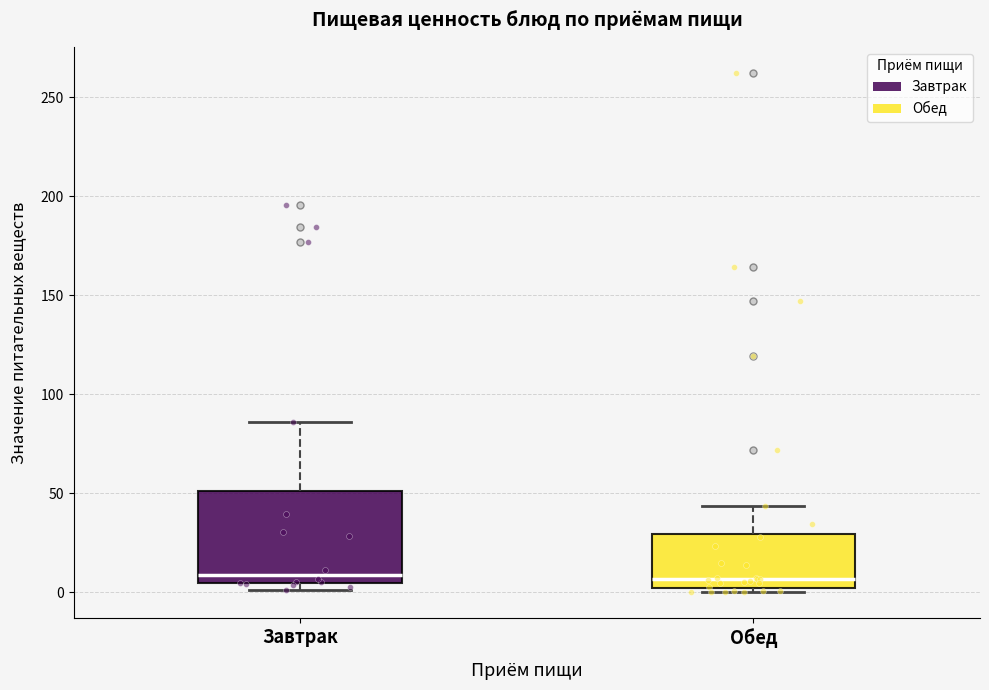

Where does the upper whisker of the box for Завтрак end on the y-axis? The values are not printed on the chart, so give them approximately, as read against the axis.

85